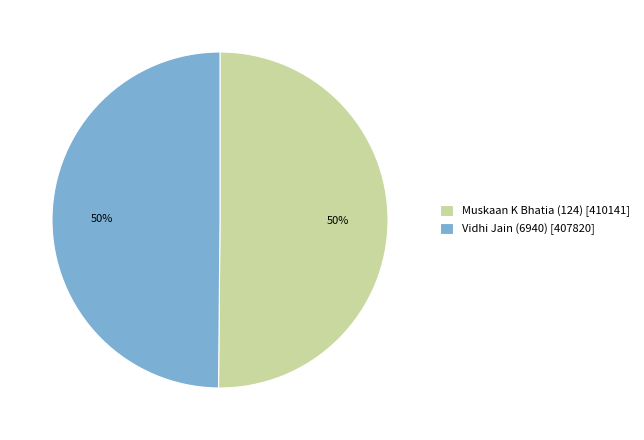

The Vidhi Jain (6940) slice represents 58% of the pie. True or false?

False